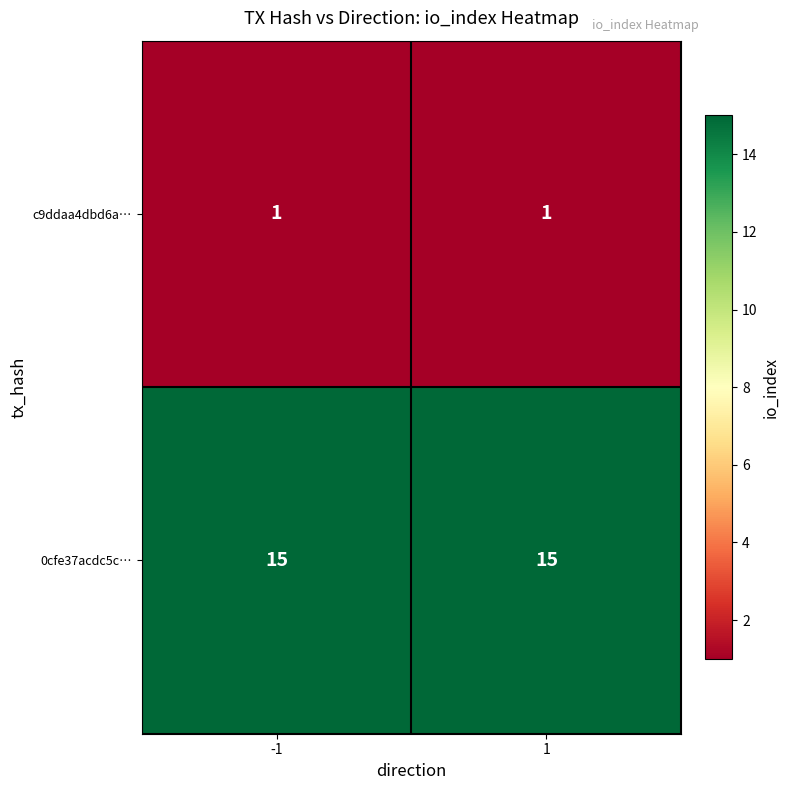

List the series in order of their overall mean, lowest first.

c9ddaa4dbd6a…, 0cfe37acdc5c…